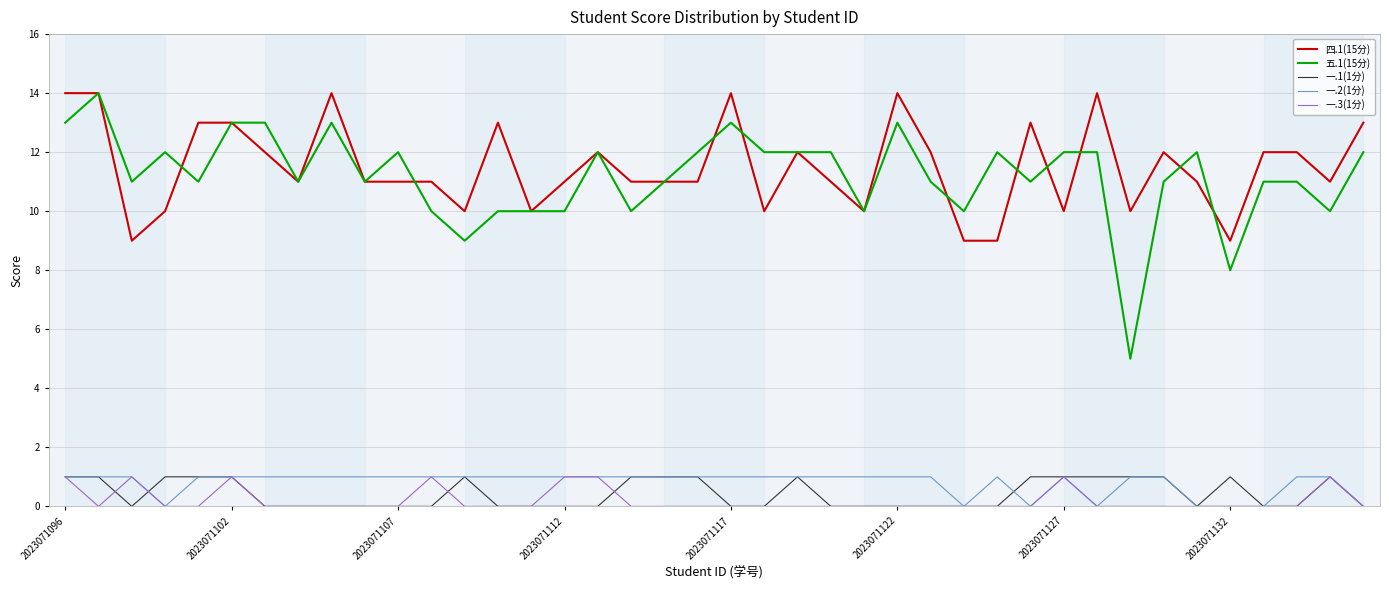

True or false: 一.1(1分) and 五.1(15分) intersect in this chart.

False